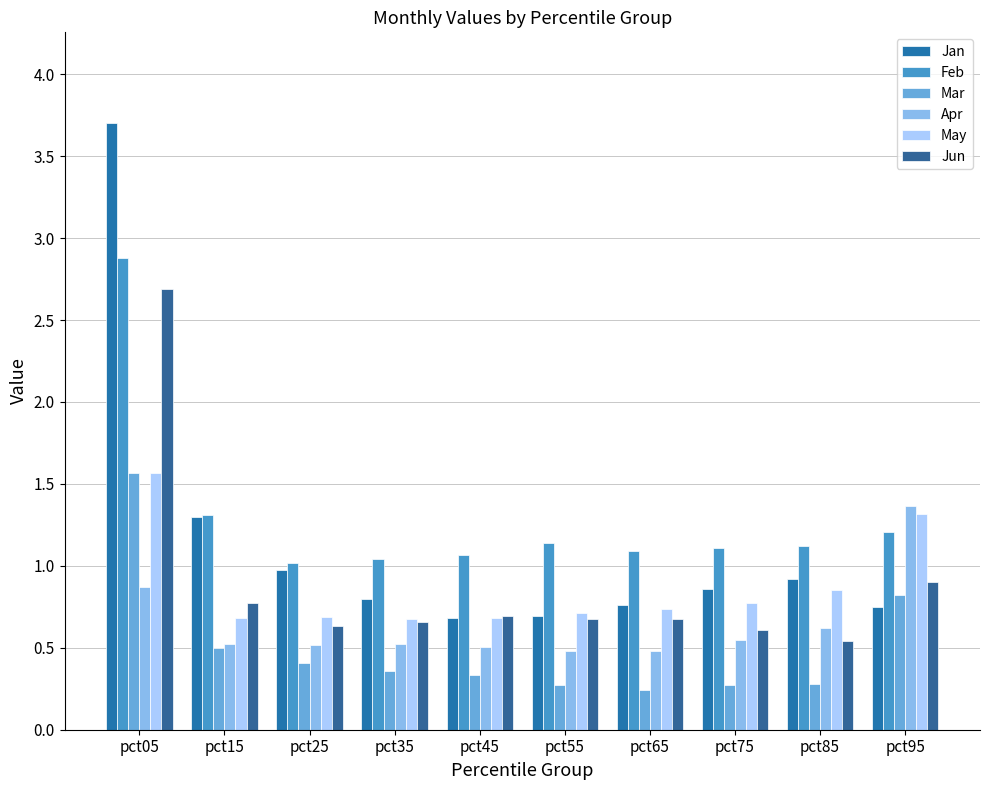

Where is Mar nearest to the value 0?

pct65